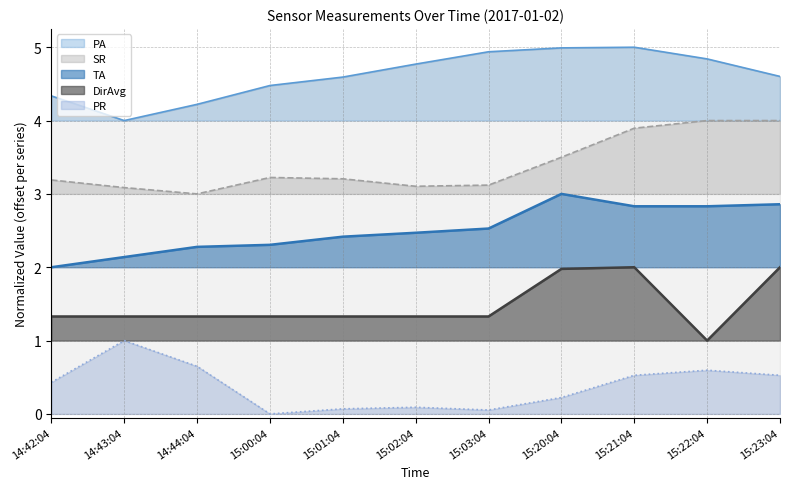

What is the difference between the SR values at 15:21:04 and 14:44:04?

0.9